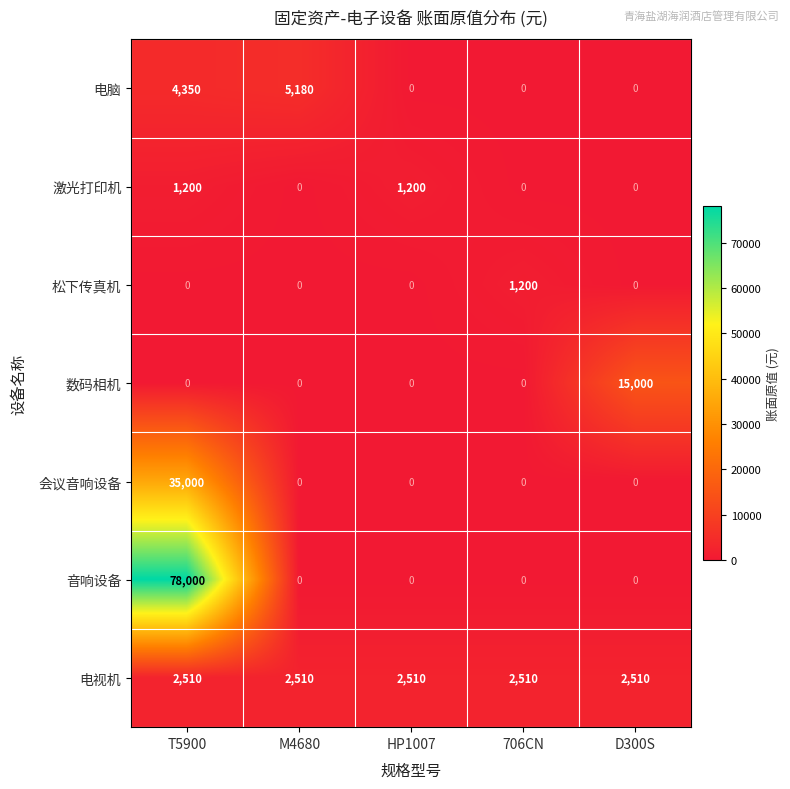

Which category has the highest value across all series?

T5900